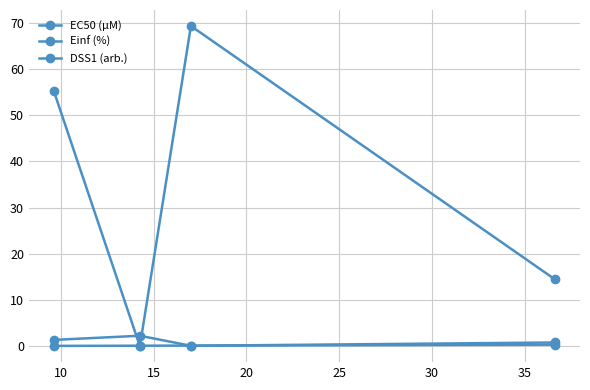

Does the chart have visible grid lines?

Yes